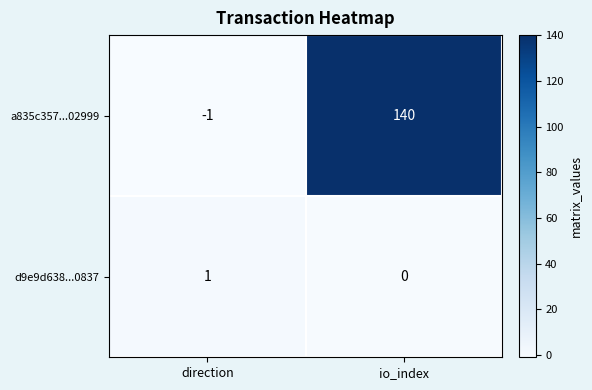

The d9e9d638...0837 series shows 2 at direction. True or false?

False